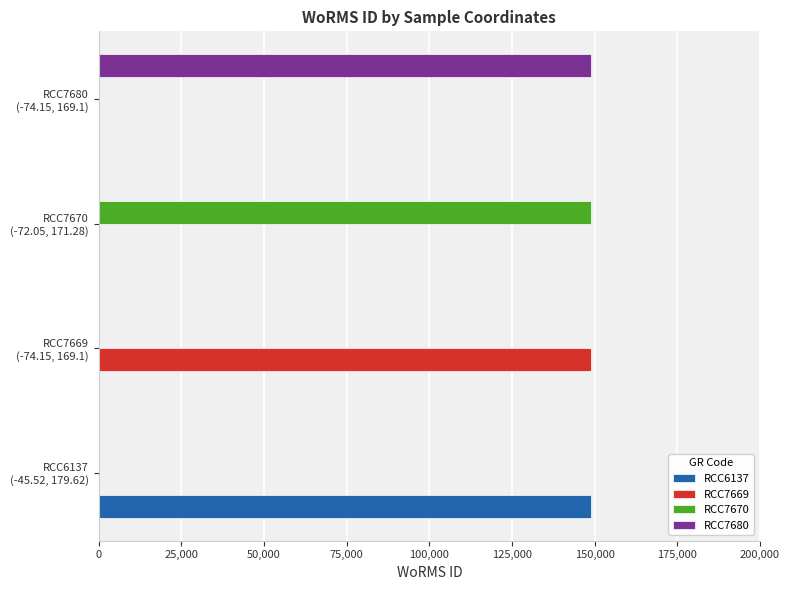

How many data points does each series have?

4